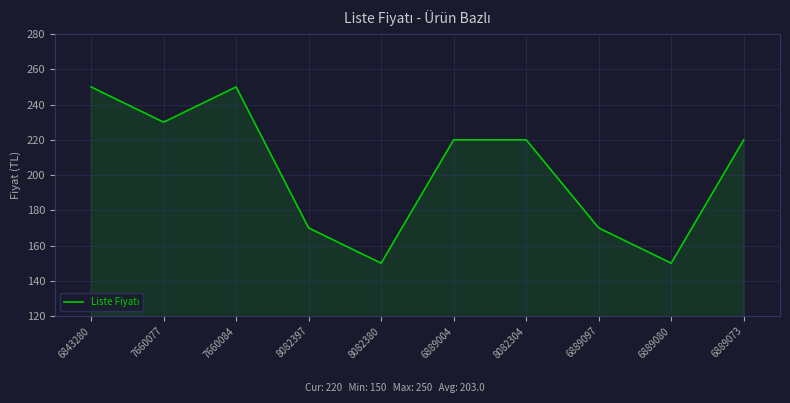

What is the minimum value shown in the chart?

150